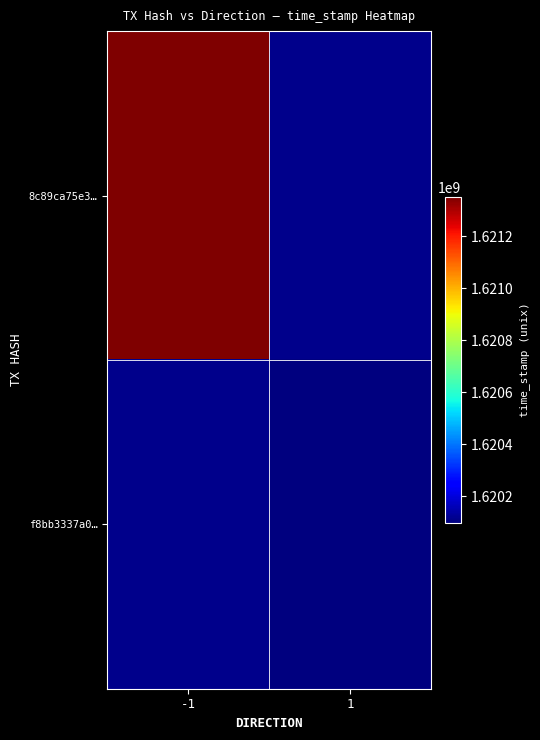

Is the value of 8c89ca75e3… at 1 greater than the value of f8bb3337a0… at 1?

No